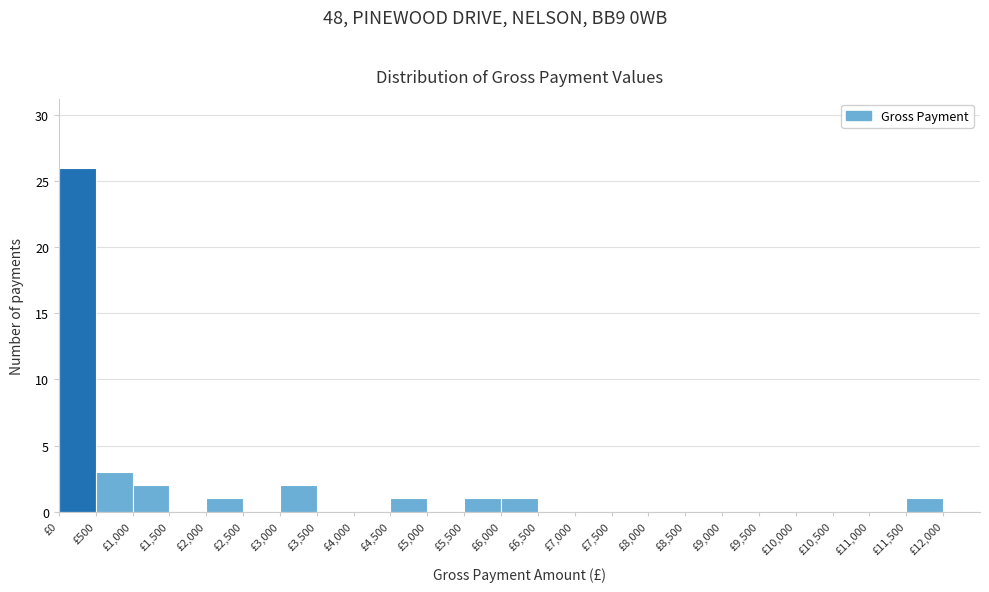

Reading left to right, list every bar in this chart as the range it spans on the x-axis followed by its height. The values are not printed on the chart, so give them approximately, as read against the axis.

0 to 500: 26
500 to 1000: 3
1000 to 1500: 2
1500 to 2000: 0
2000 to 2500: 1
2500 to 3000: 0
3000 to 3500: 2
3500 to 4000: 0
4000 to 4500: 0
4500 to 5000: 1
5000 to 5500: 0
5500 to 6000: 1
6000 to 6500: 1
6500 to 7000: 0
7000 to 7500: 0
7500 to 8000: 0
8000 to 8500: 0
8500 to 9000: 0
9000 to 9500: 0
9500 to 10000: 0
10000 to 10500: 0
10500 to 11000: 0
11000 to 11500: 0
11500 to 12000: 1
12000 to 12500: 0